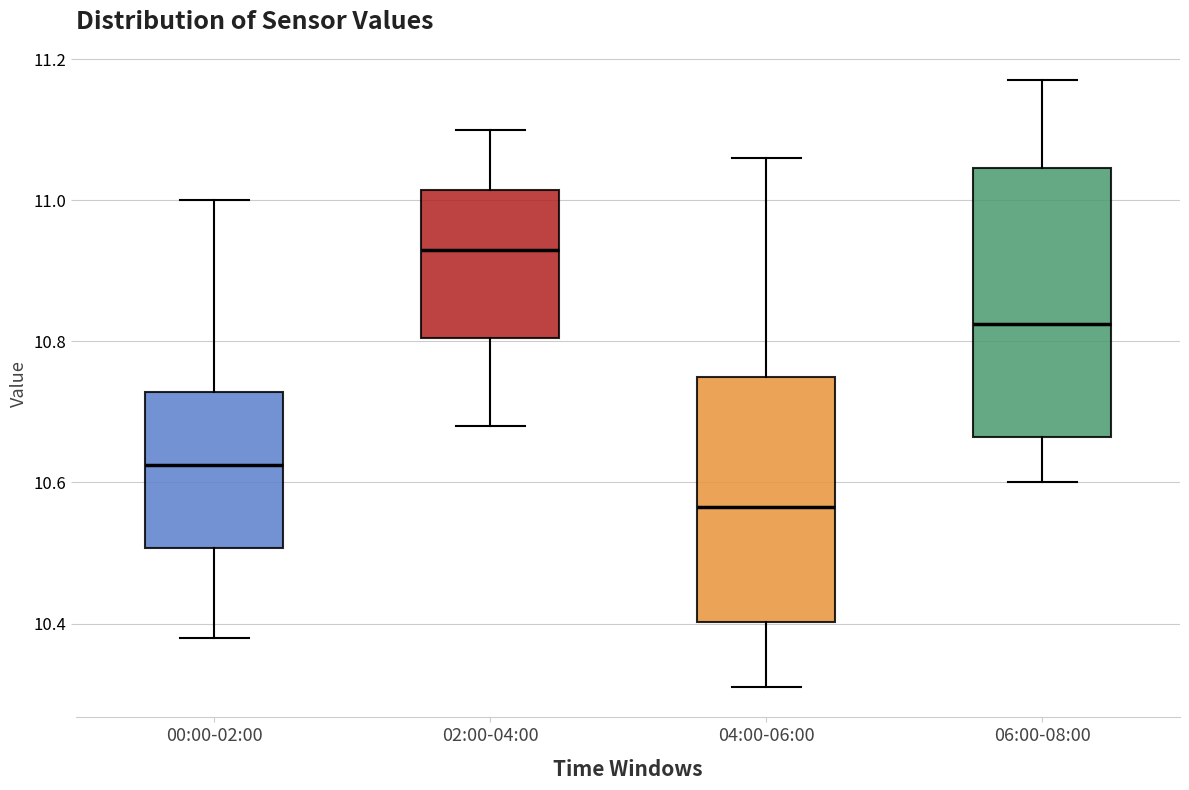

Reading left to right, read every box against the y-axis: the position of its median line, the range the box covers, and the ends of its whiskers. The values are not printed on the chart, so give them approximately, as read against the axis.

00:00-02:00: median 10.62, box 10.50 to 10.72, whiskers 10.38 to 11.00
02:00-04:00: median 10.94, box 10.80 to 11.02, whiskers 10.68 to 11.10
04:00-06:00: median 10.56, box 10.40 to 10.76, whiskers 10.32 to 11.06
06:00-08:00: median 10.82, box 10.66 to 11.04, whiskers 10.60 to 11.18